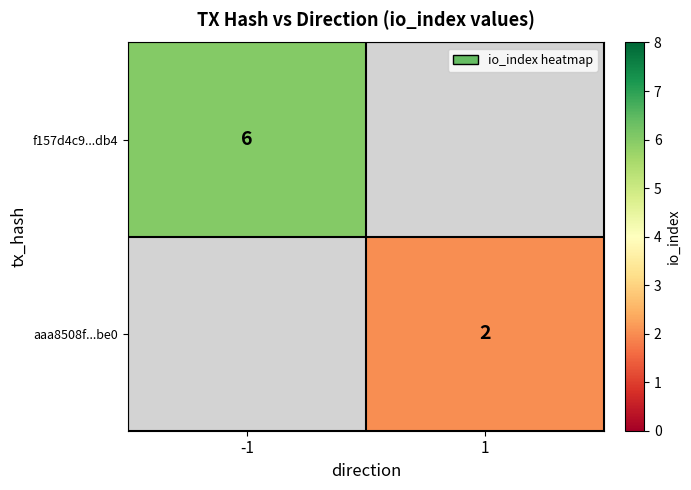

At how many categories does at least one series exceed 2?

1